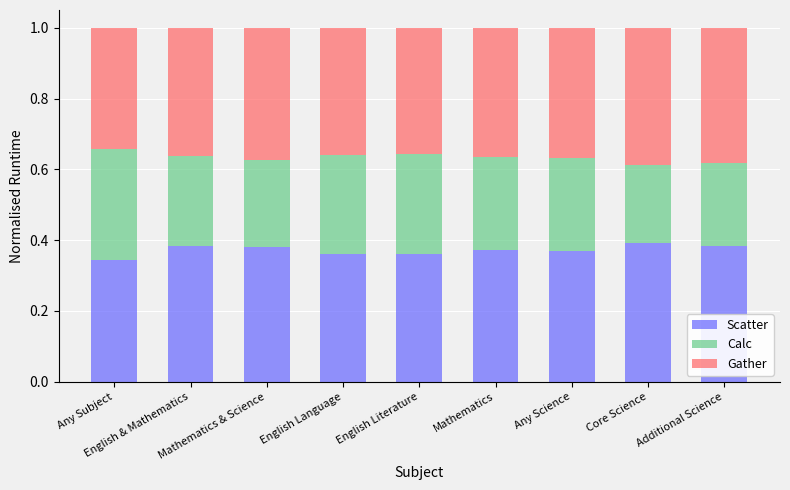

What is the sum of all Scatter values?

3.3